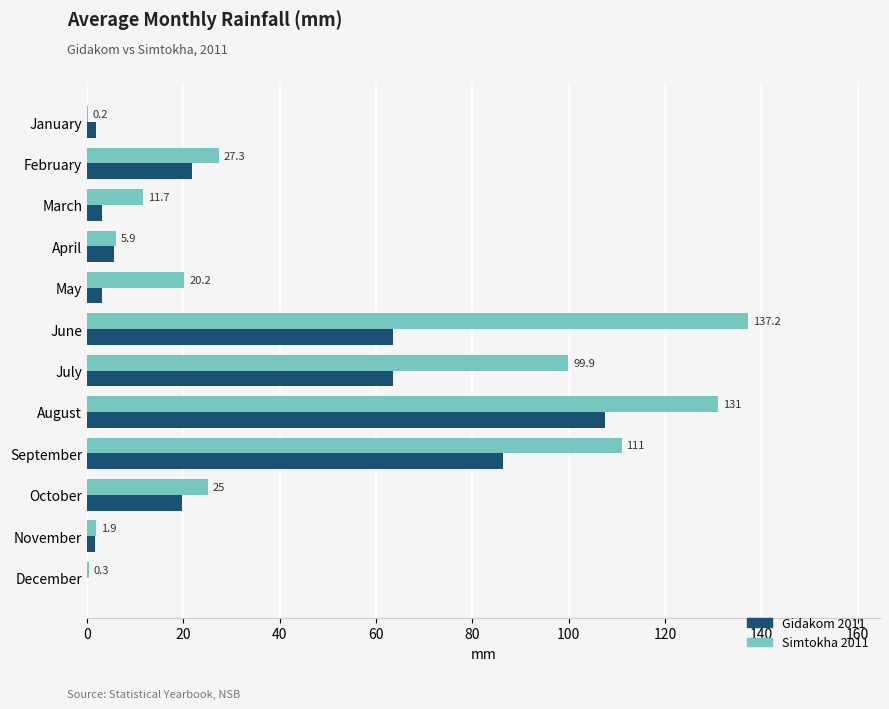

True or false: Gidakom 2011 has a value of 1.8 at January.

True